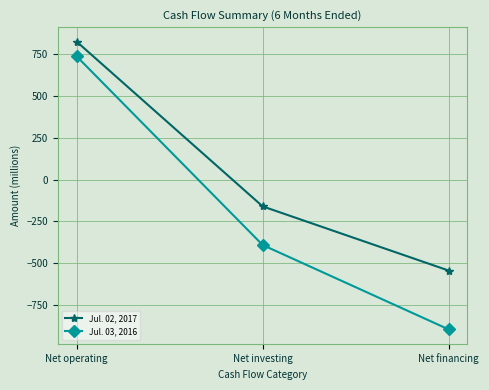

What is the difference between the Jul. 03, 2016 values at Net financing and Net operating?

1634